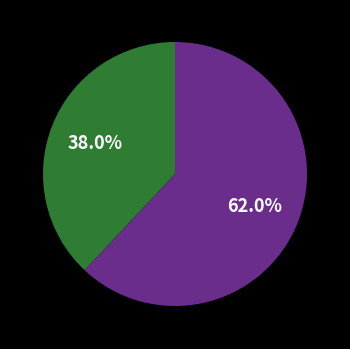

Does any single category account for the majority?

Yes